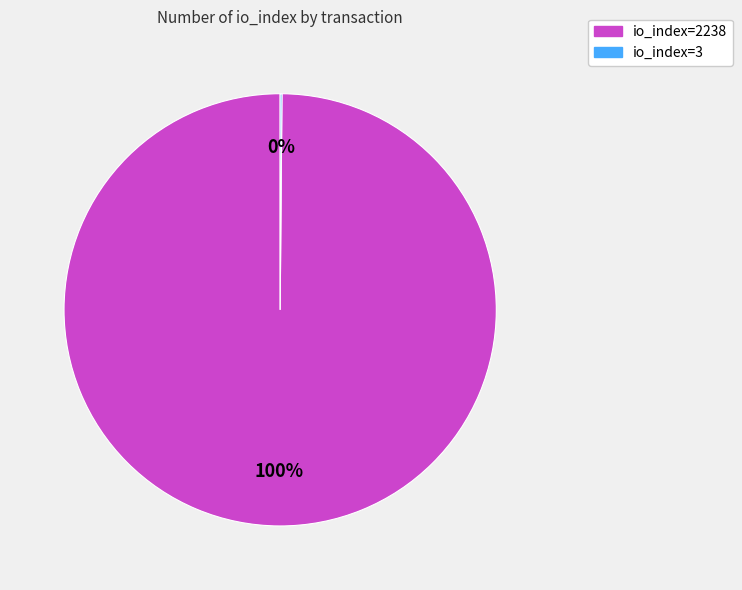

Is there any slice that represents more than half of the pie?

Yes